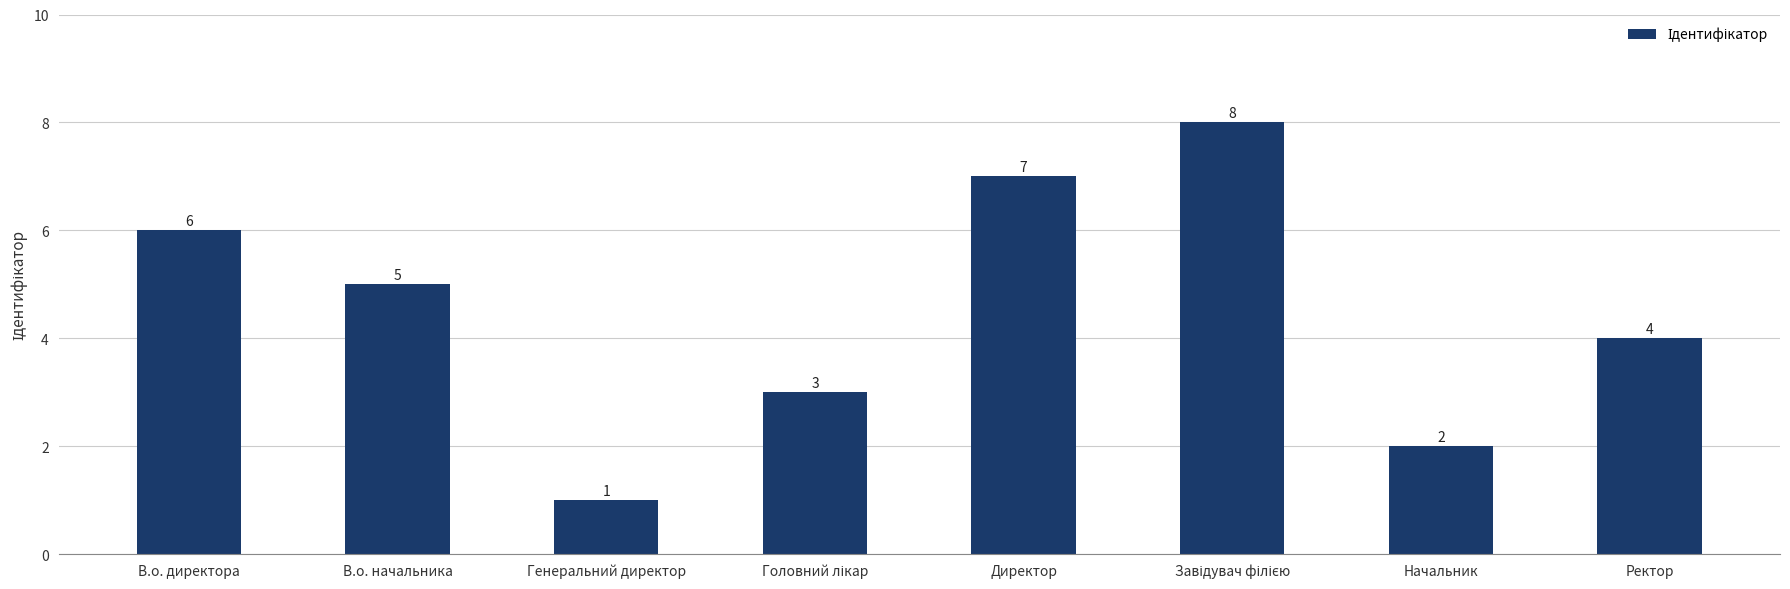

What is the difference between the maximum and minimum values?

7